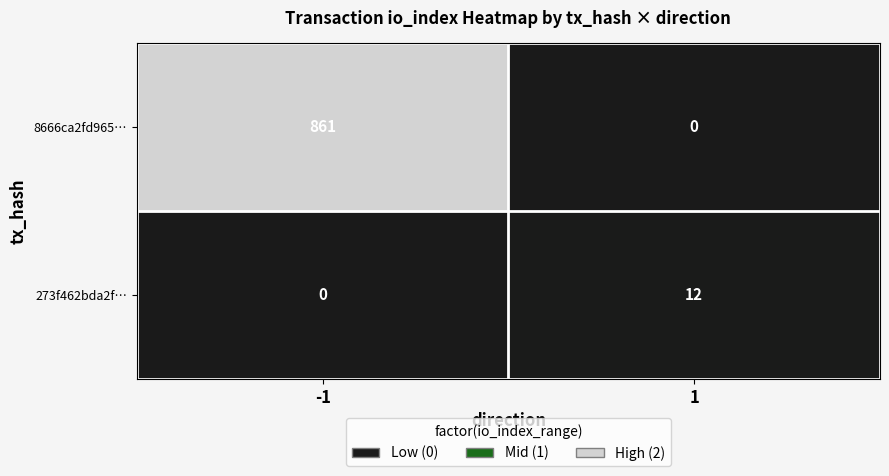

True or false: 8666ca2fd965… has a value of 861 at -1.

True